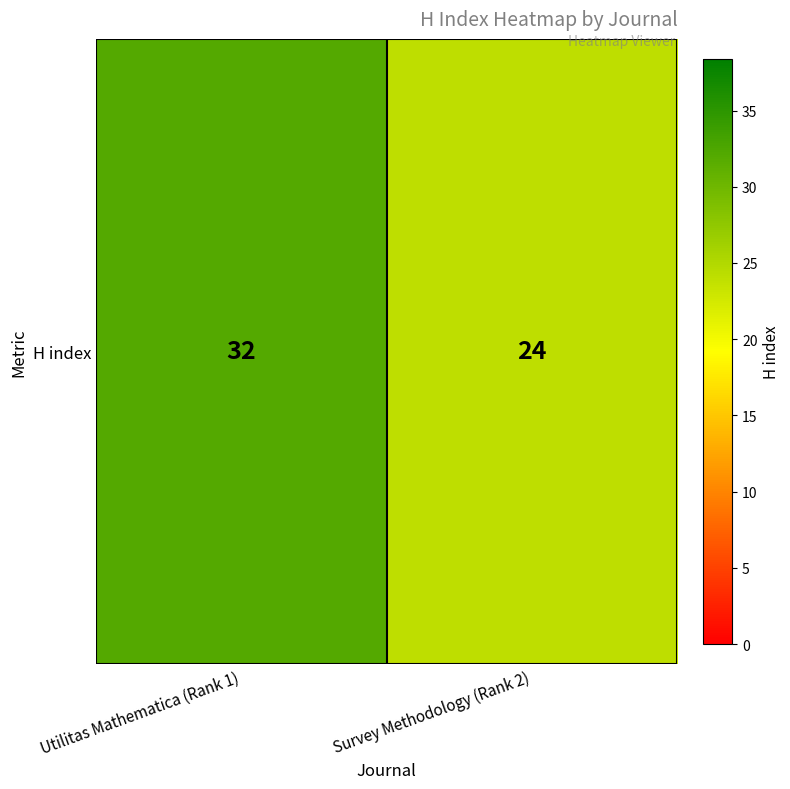

What is the difference between the values at Survey Methodology (Rank 2) and Utilitas Mathematica (Rank 1)?

8